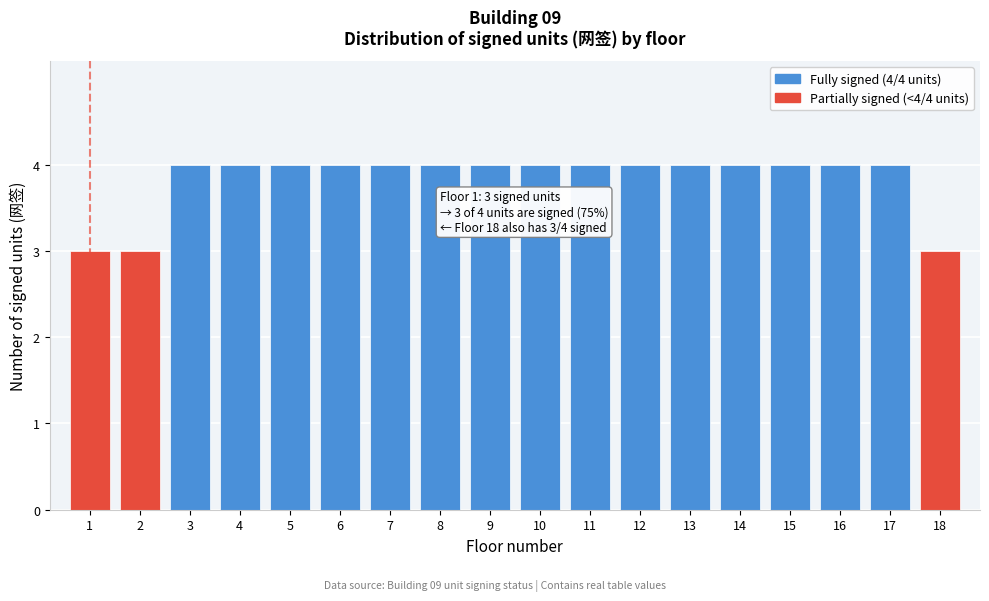

Reading right to left, list all the values displayed in this chart.

18=3	17=4	16=4	15=4	14=4	13=4	12=4	11=4	10=4	9=4	8=4	7=4	6=4	5=4	4=4	3=4	2=3	1=3